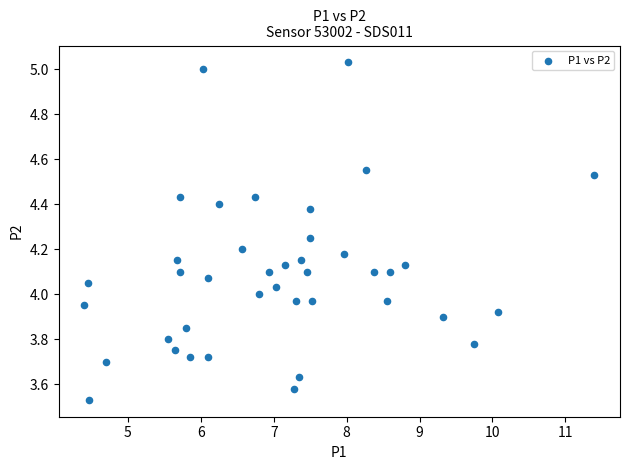

What is the range of X values (max minus min)?

7.0